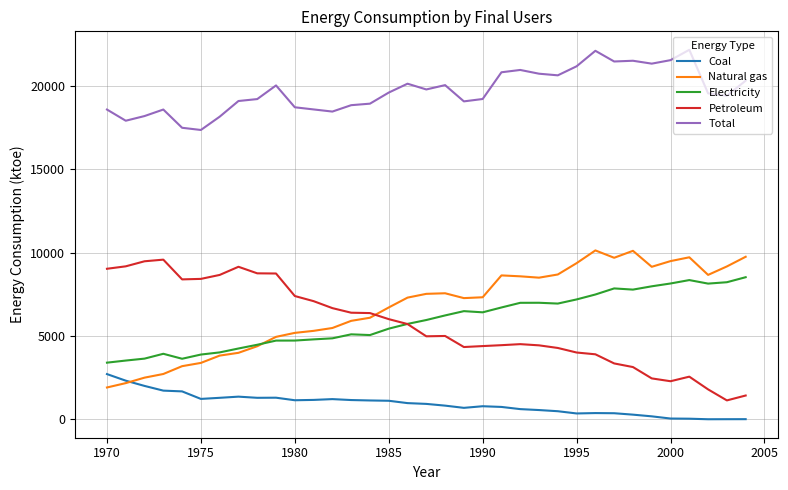

Which series has the largest total across all categories?

Total